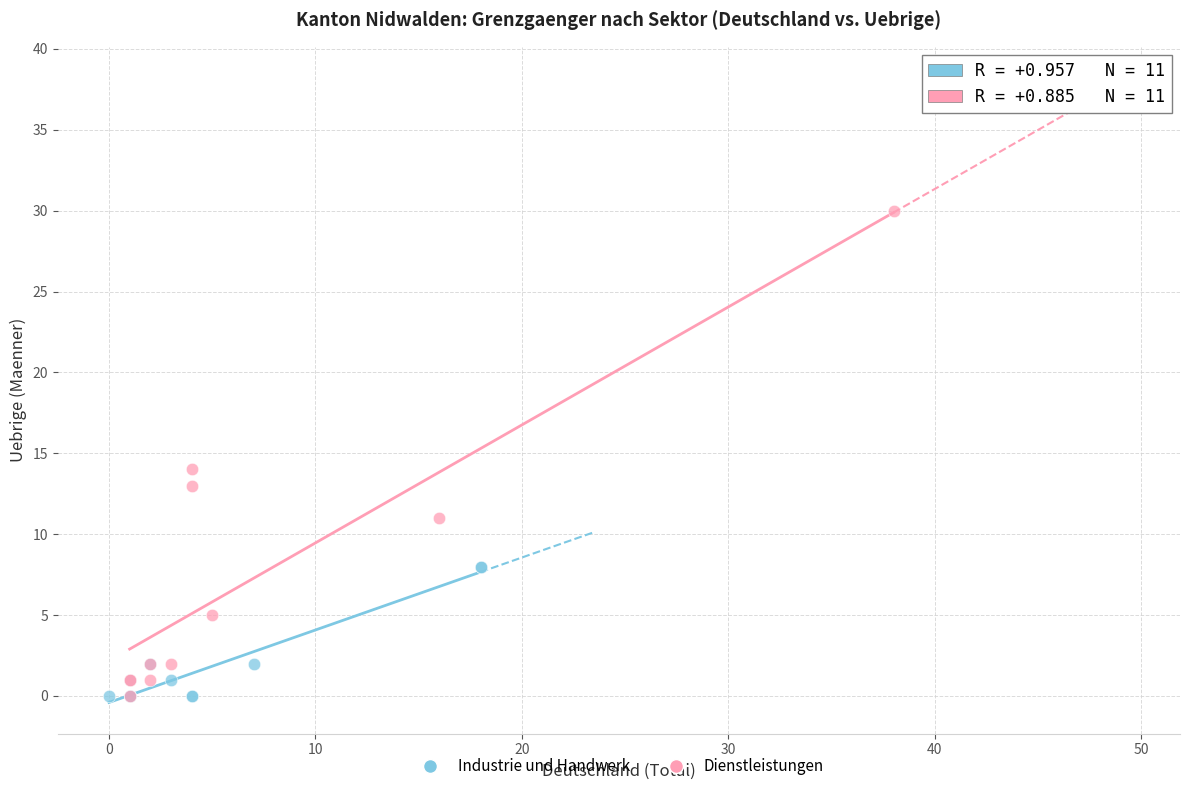

What are all the series names shown in the legend?

Industrie und Handwerk, Dienstleistungen